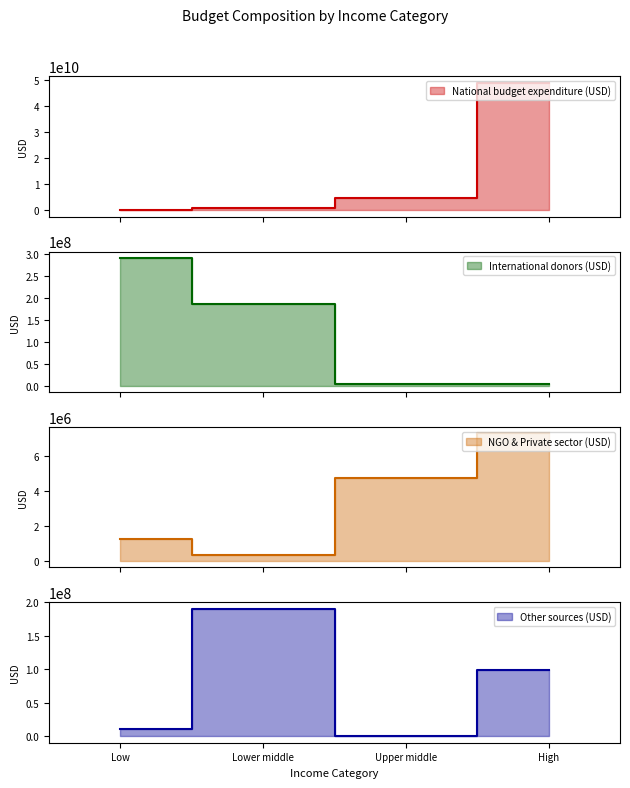

Which series has the largest total across all categories?

National budget expenditure (USD)